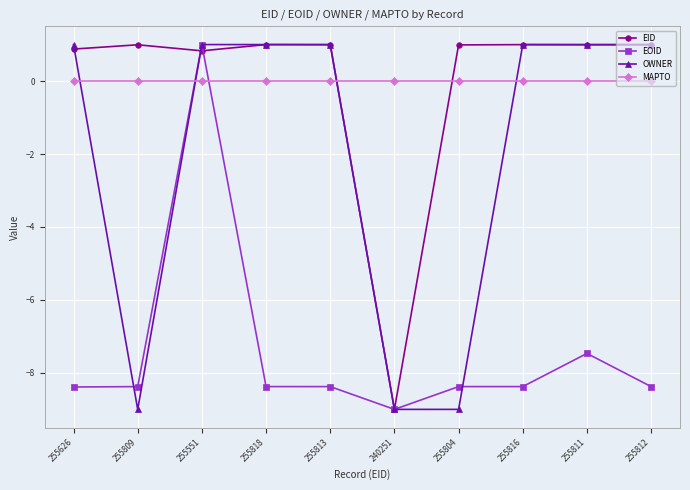

What are all the series names shown in the legend?

EID, EOID, OWNER, MAPTO